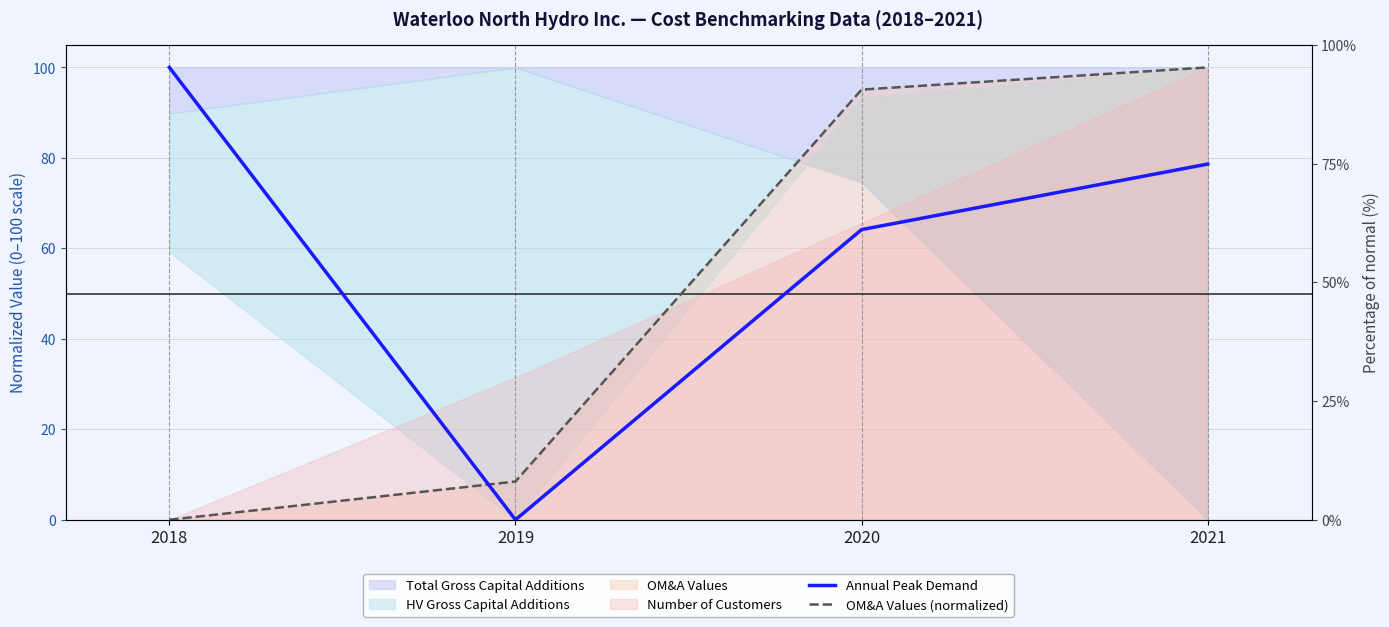

What is the greatest value displayed?

100.0